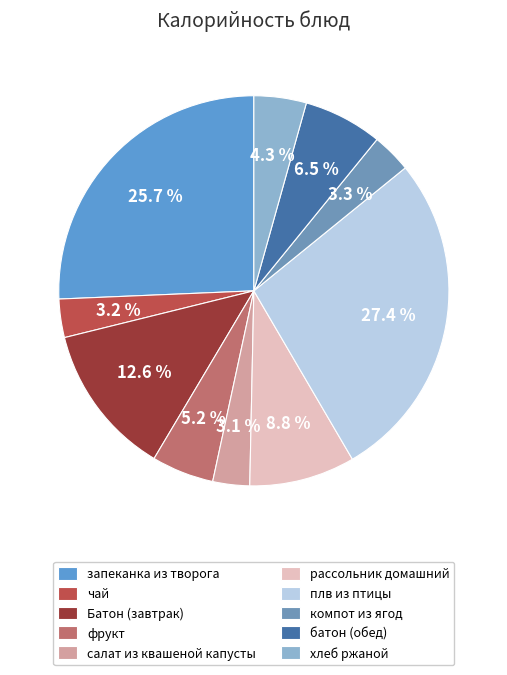

The запеканка из творога slice represents 14% of the pie. True or false?

False